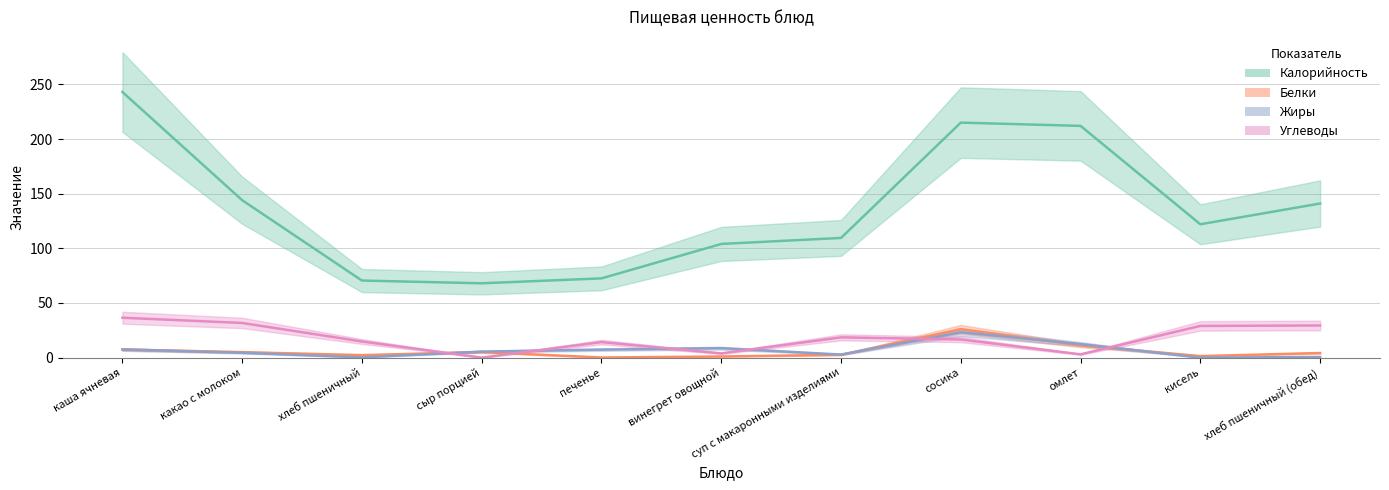

At which category does Жиры reach its first local peak?

винегрет овощной